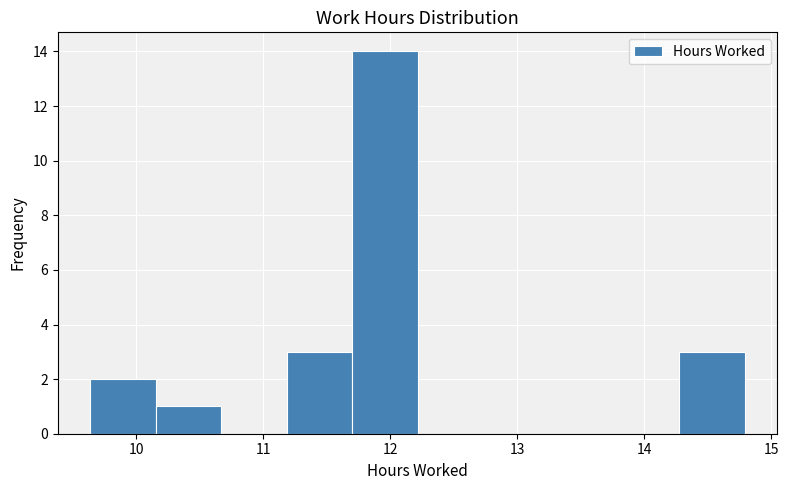

How tall is the bar that spans 10.2 to 10.7 on the x-axis? Neither the bar edges nor the heights are printed on the chart, so give them approximately, as read against the axes.

1